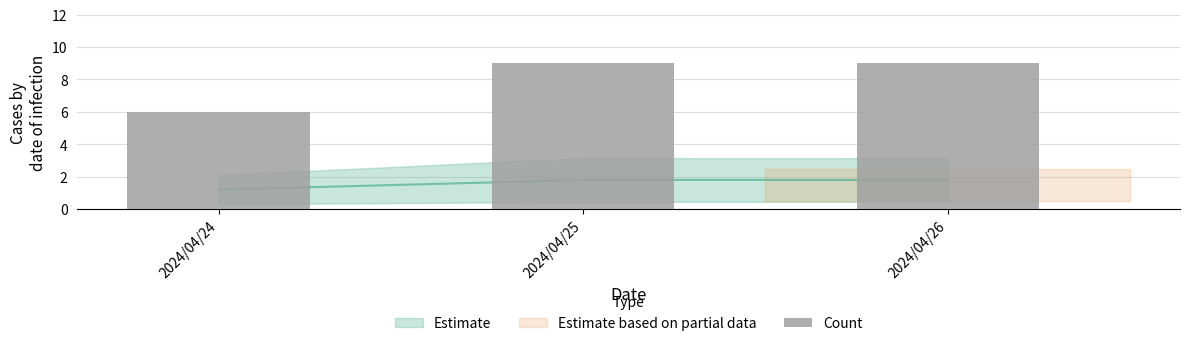

Are the bars horizontal?

No